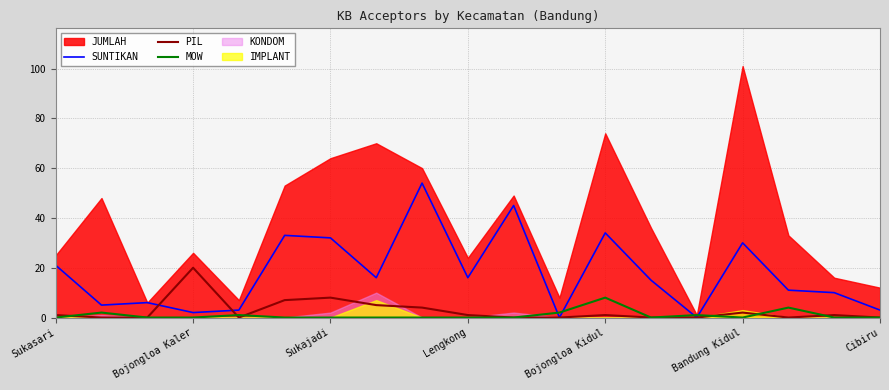

What is the total value across all series at 8?

58